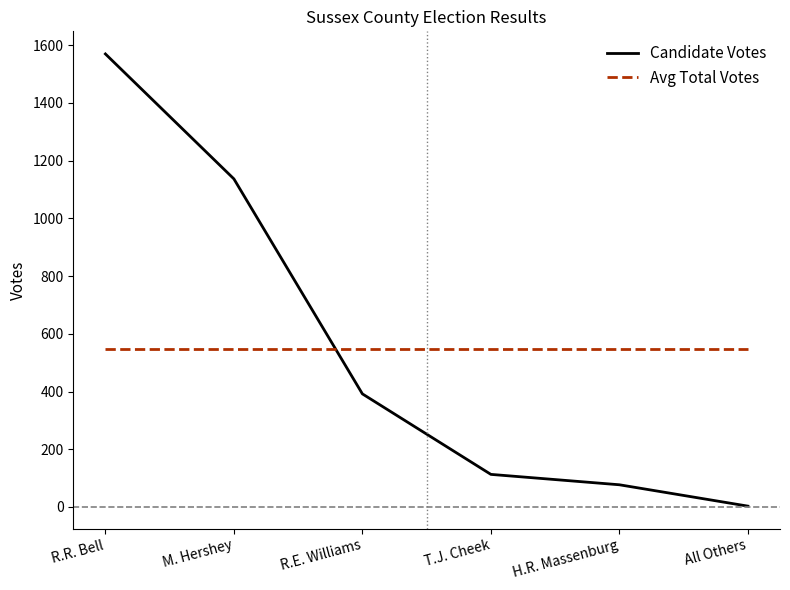

The value of Candidate Votes at R.R. Bell is 1570.0. True or false?

True